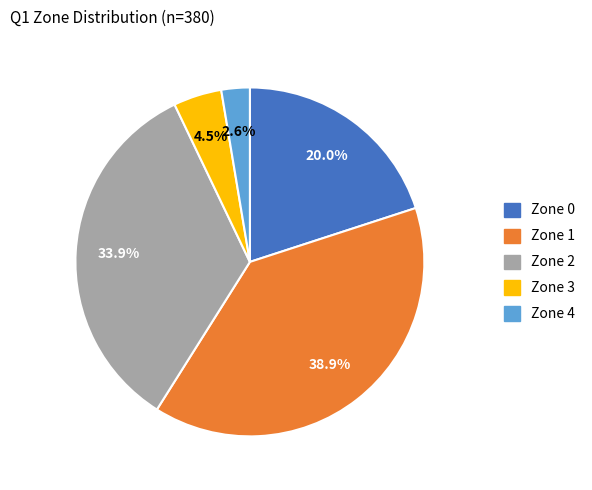

How many segments does this pie chart have?

5